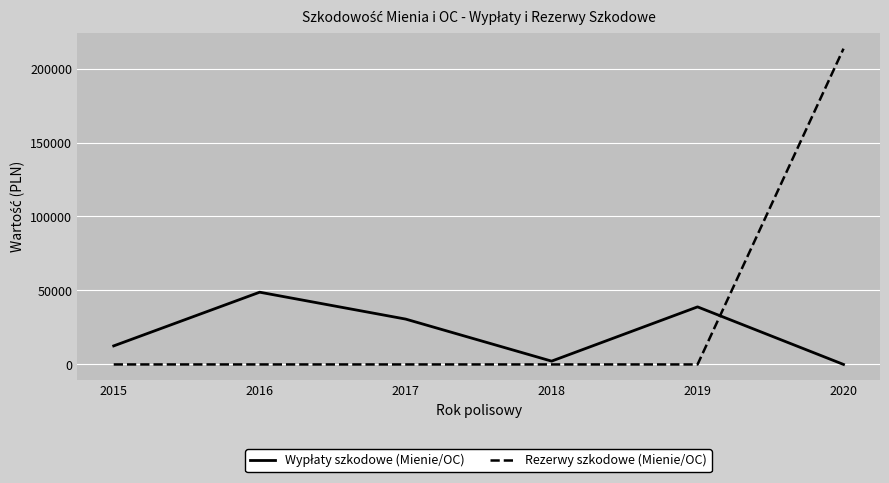

What is the maximum value shown in the chart?

213421.9